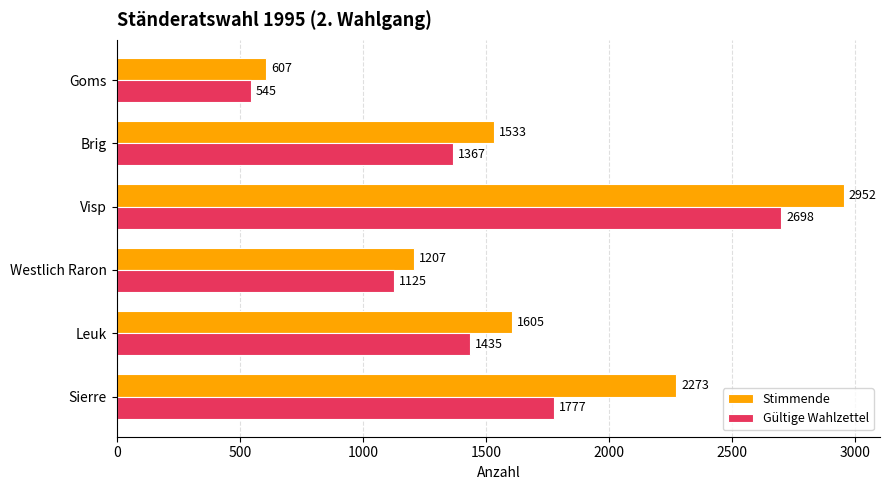

What is the highest value of the Gültige Wahlzettel series?

2698